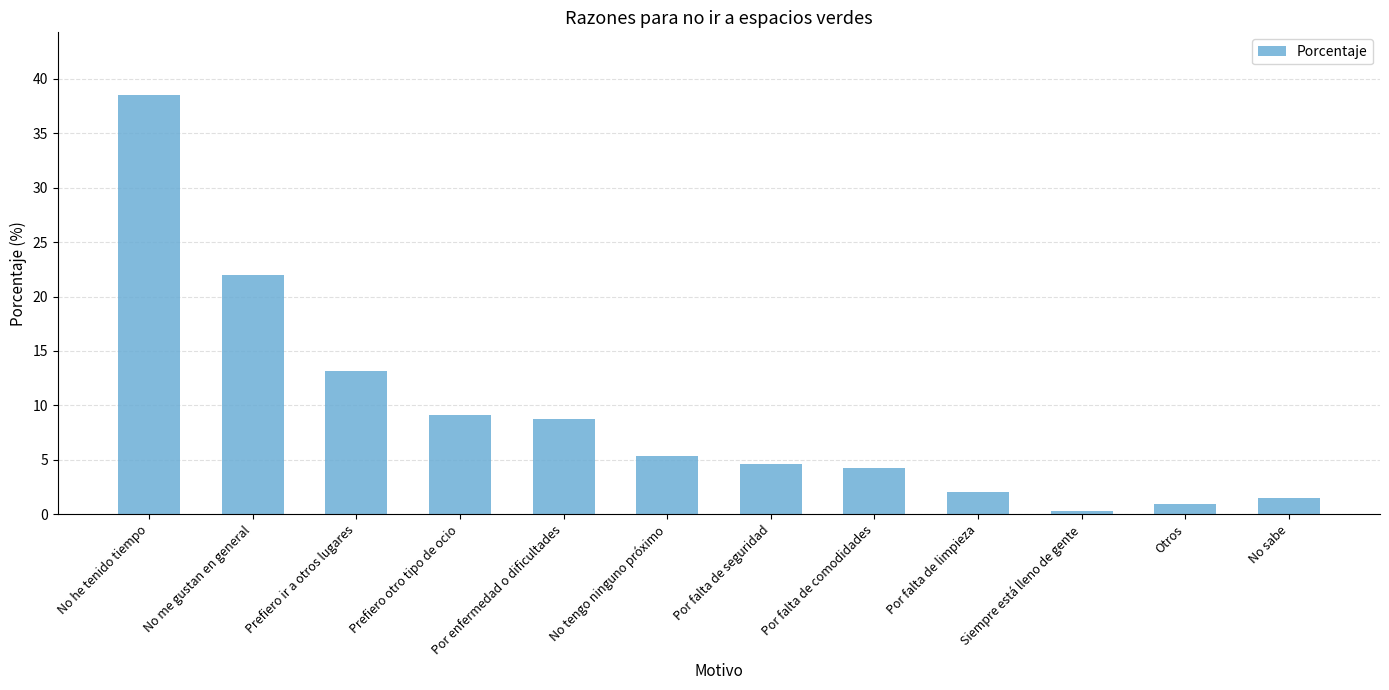

How many bars are there in total?

12